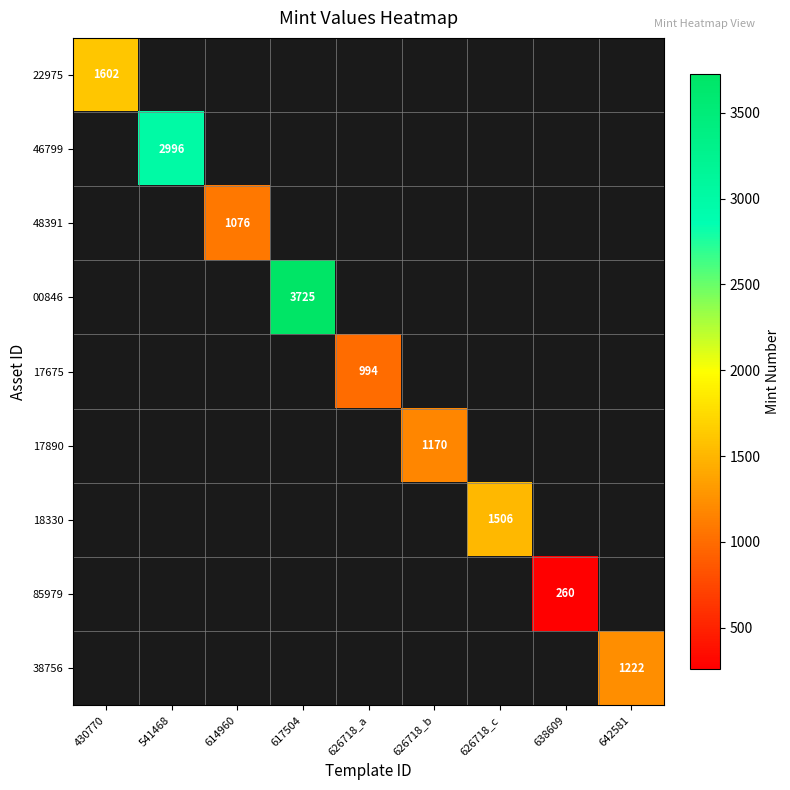

How many categories are shown in the chart?

9